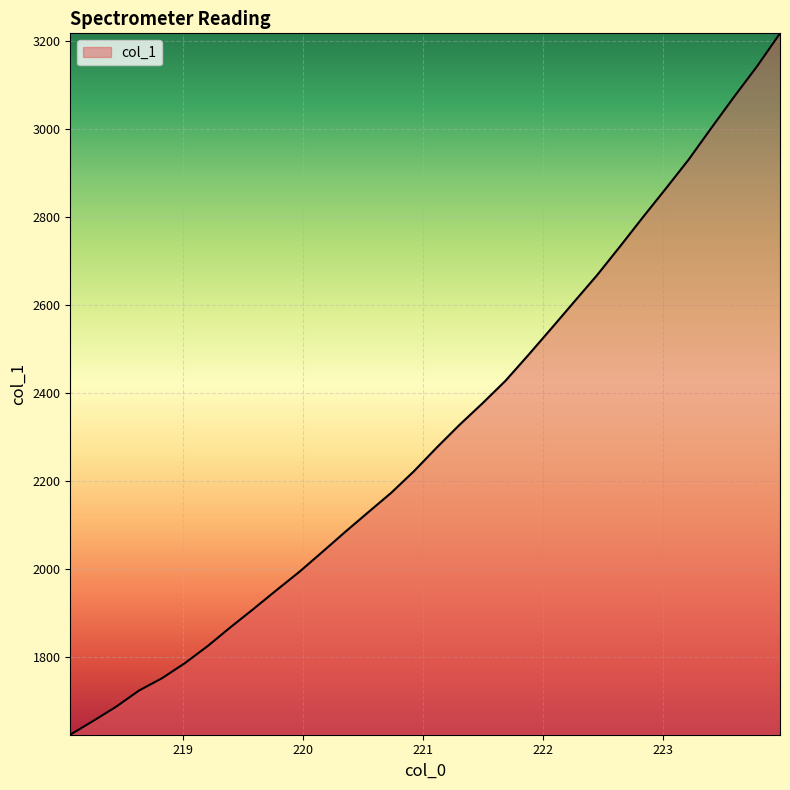

What is the difference between the maximum and minimum values?

1594.7